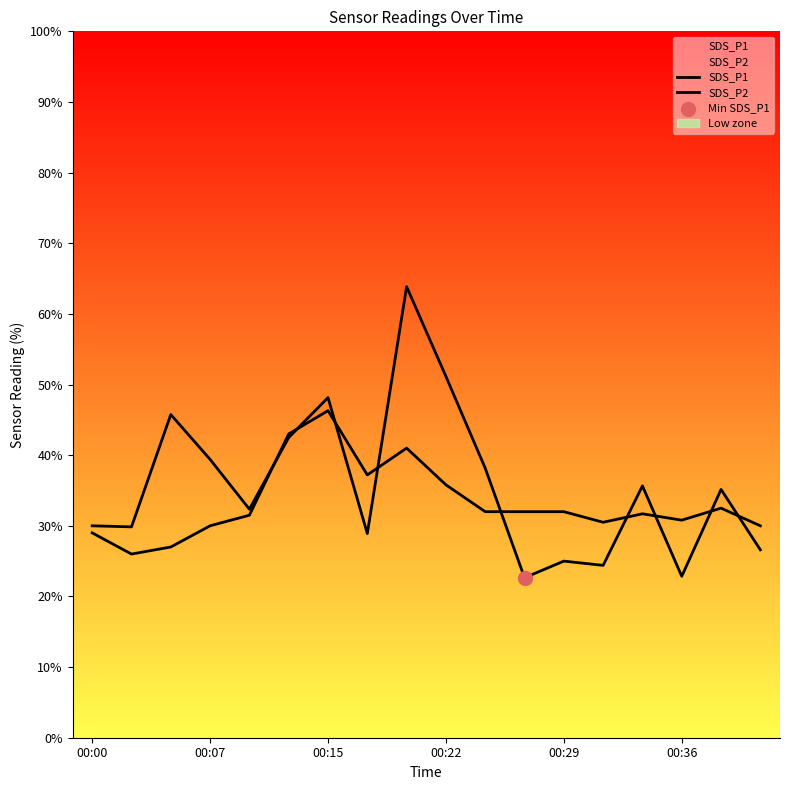

Is the value of SDS_P2 at 15 greater than the value of SDS_P1 at 8?

No